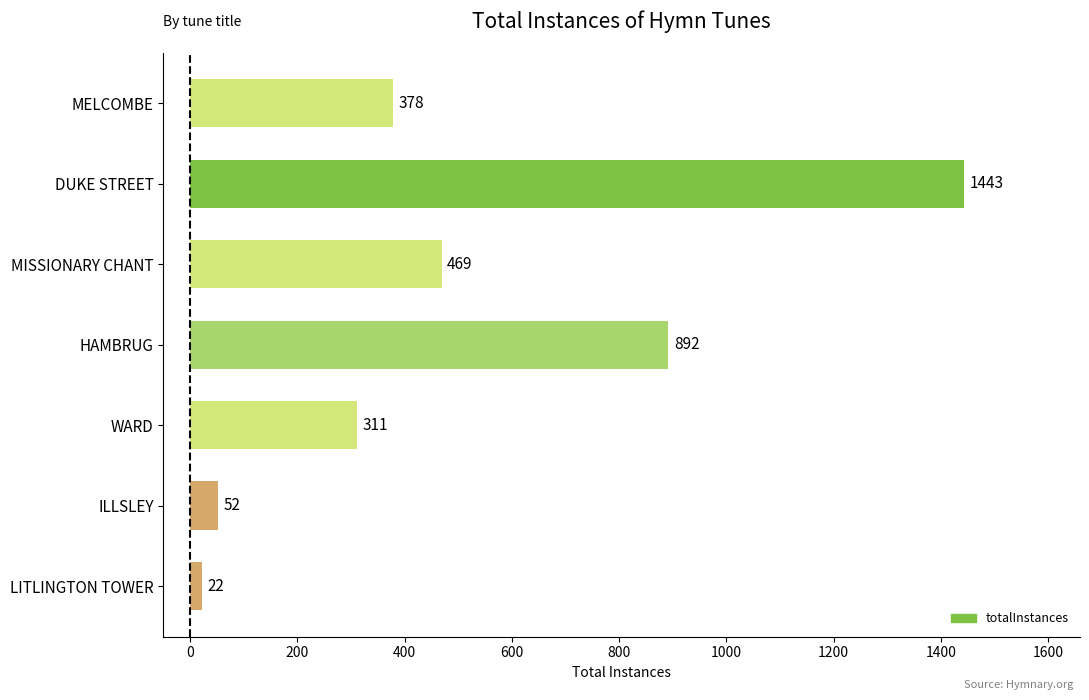

At which category does the chart reach its minimum across all series?

LITLINGTON TOWER